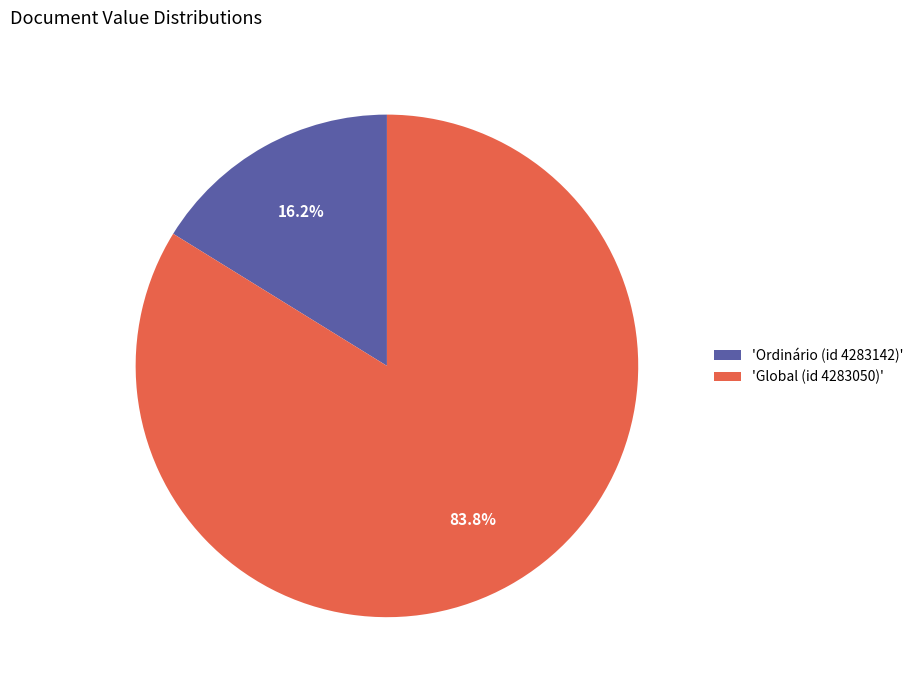

Does 'Global (id 4283050)' represent more than half of the total?

Yes